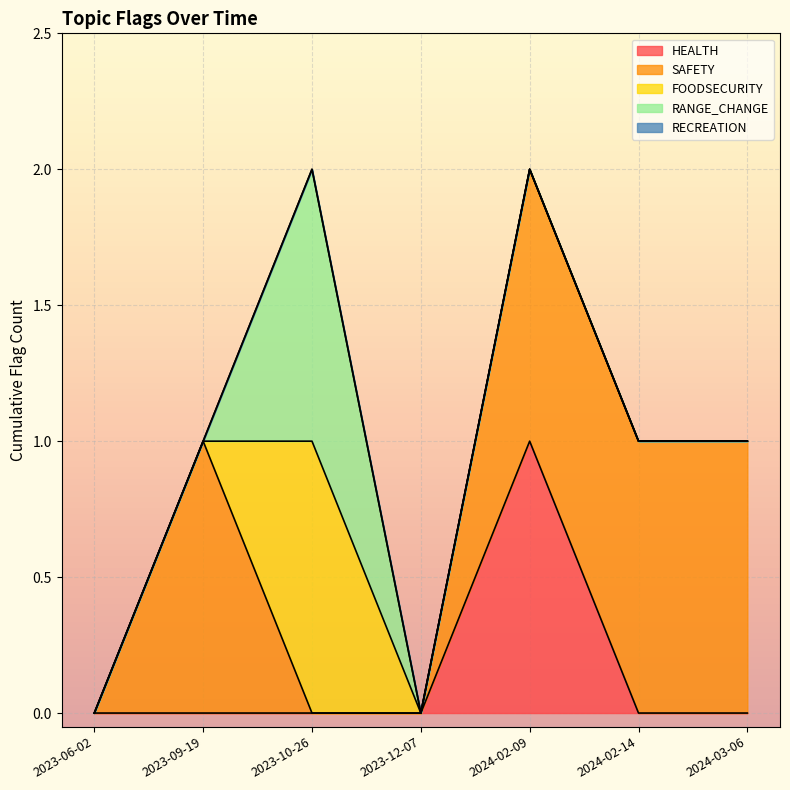

At which category does the chart reach its peak across all series?

2024-02-09